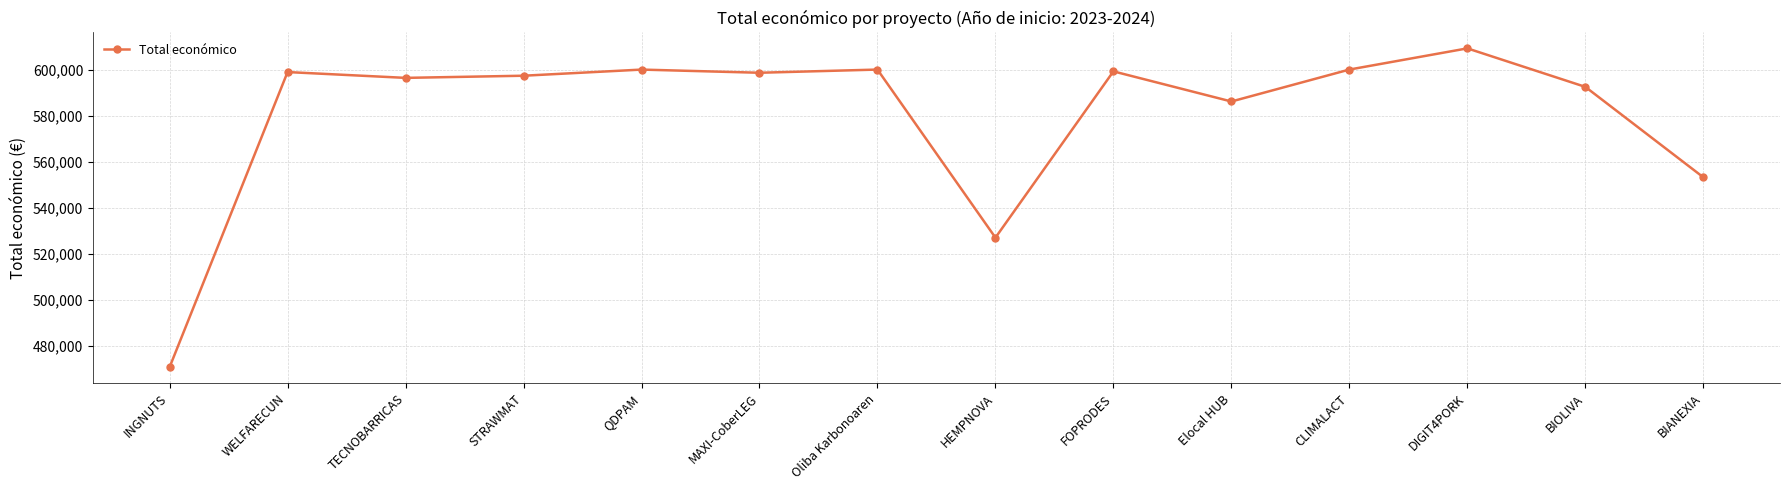

What is the approximate value at CLIMALACT?

600000